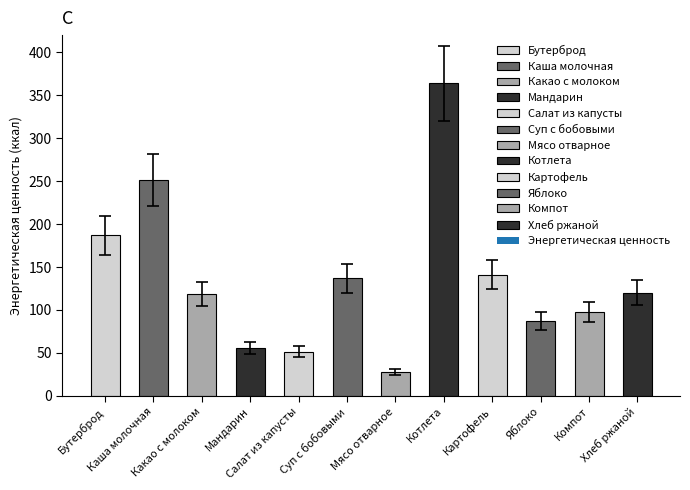

How many data points are less than 120?

6